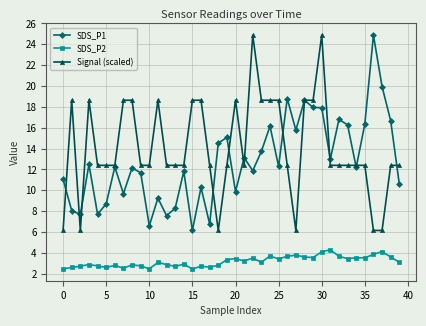

How many data points does each series have?

40